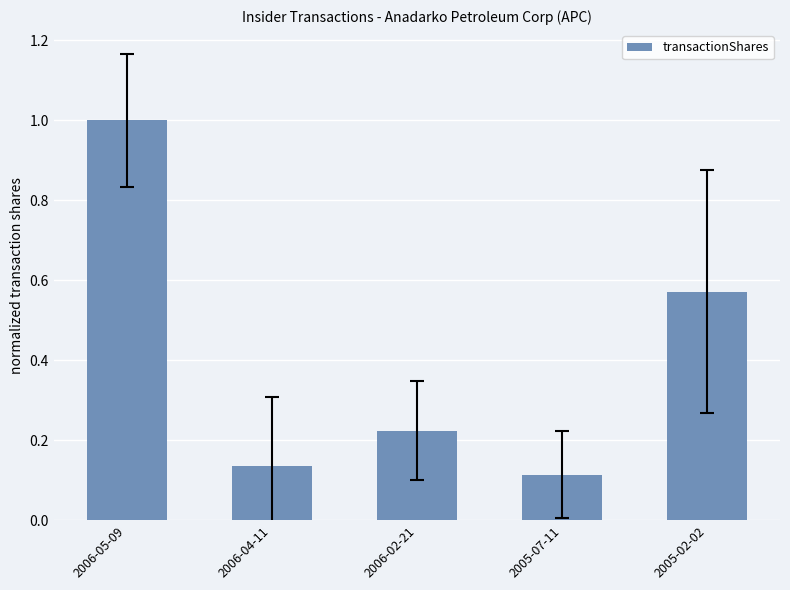

True or false: the data shows 1.4 at 2006-05-09.

False